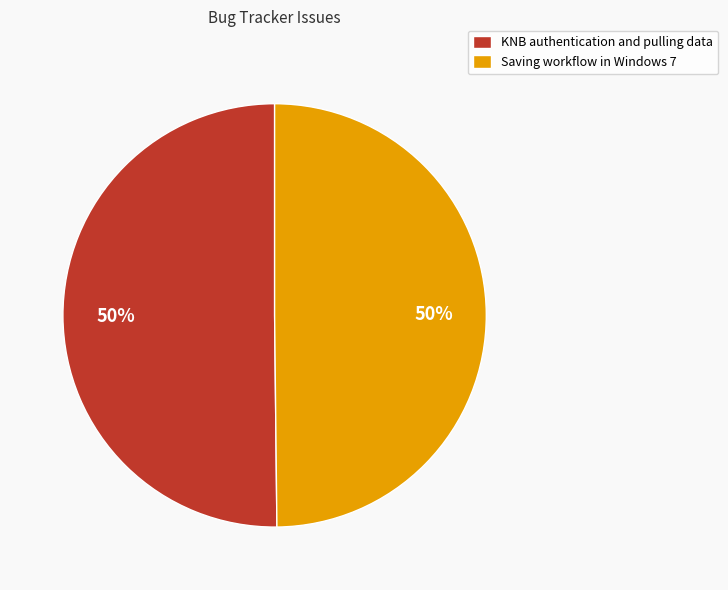

What percentage is the KNB authentication and pulling data slice, to the nearest percent?

50%